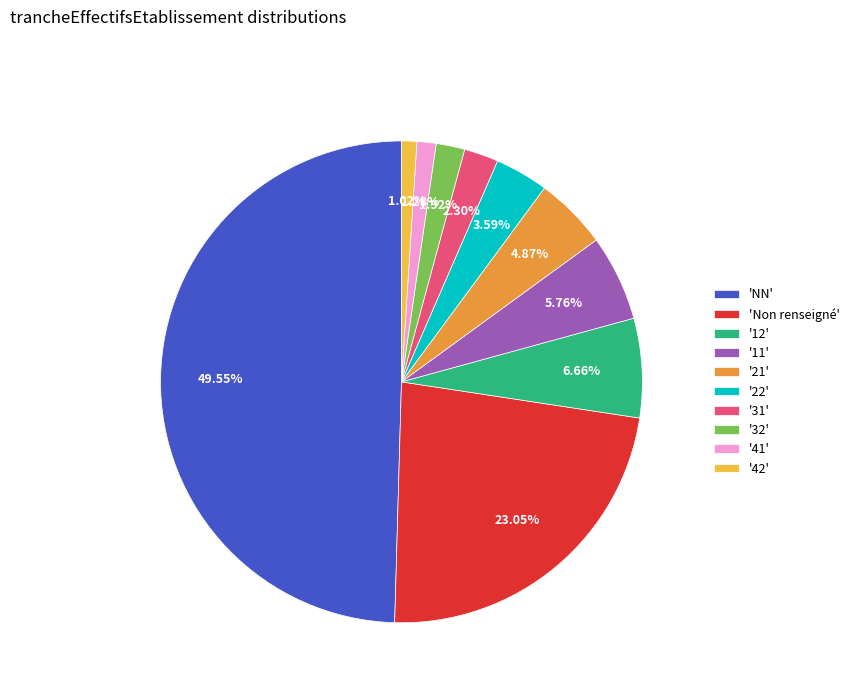

Is '31' the majority of the pie?

No